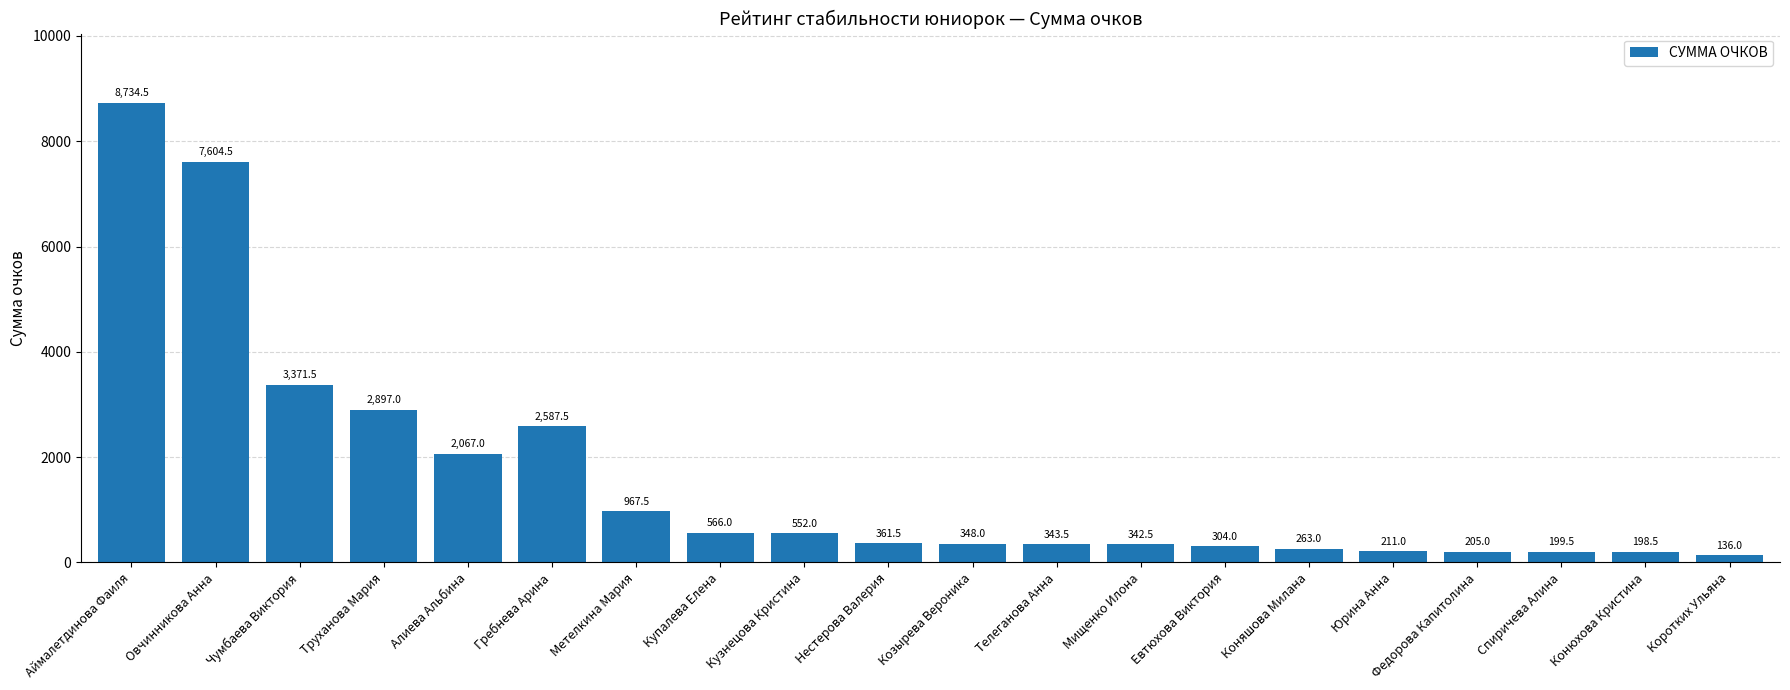

At which label is the value closest to 4435?

Чумбаева Виктория